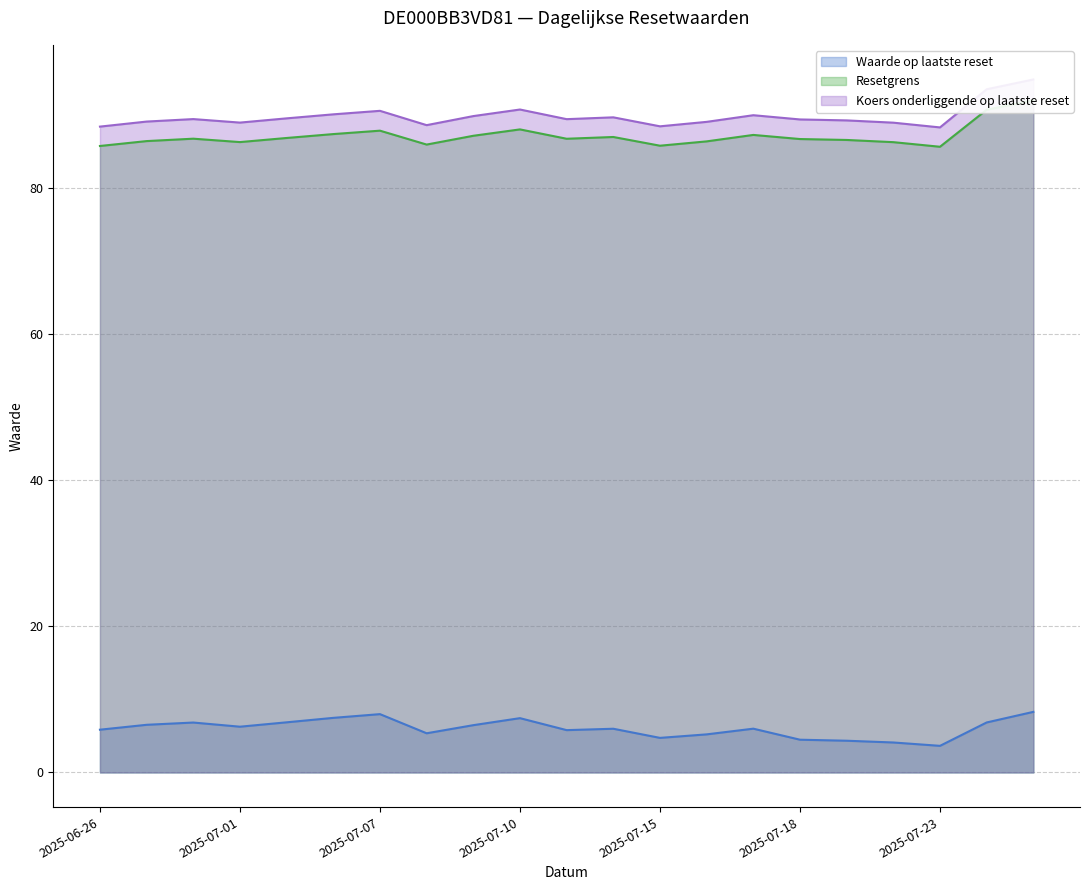

Is it true that Koers onderliggende op laatste reset equals 89.4 at 2025-07-11?

True